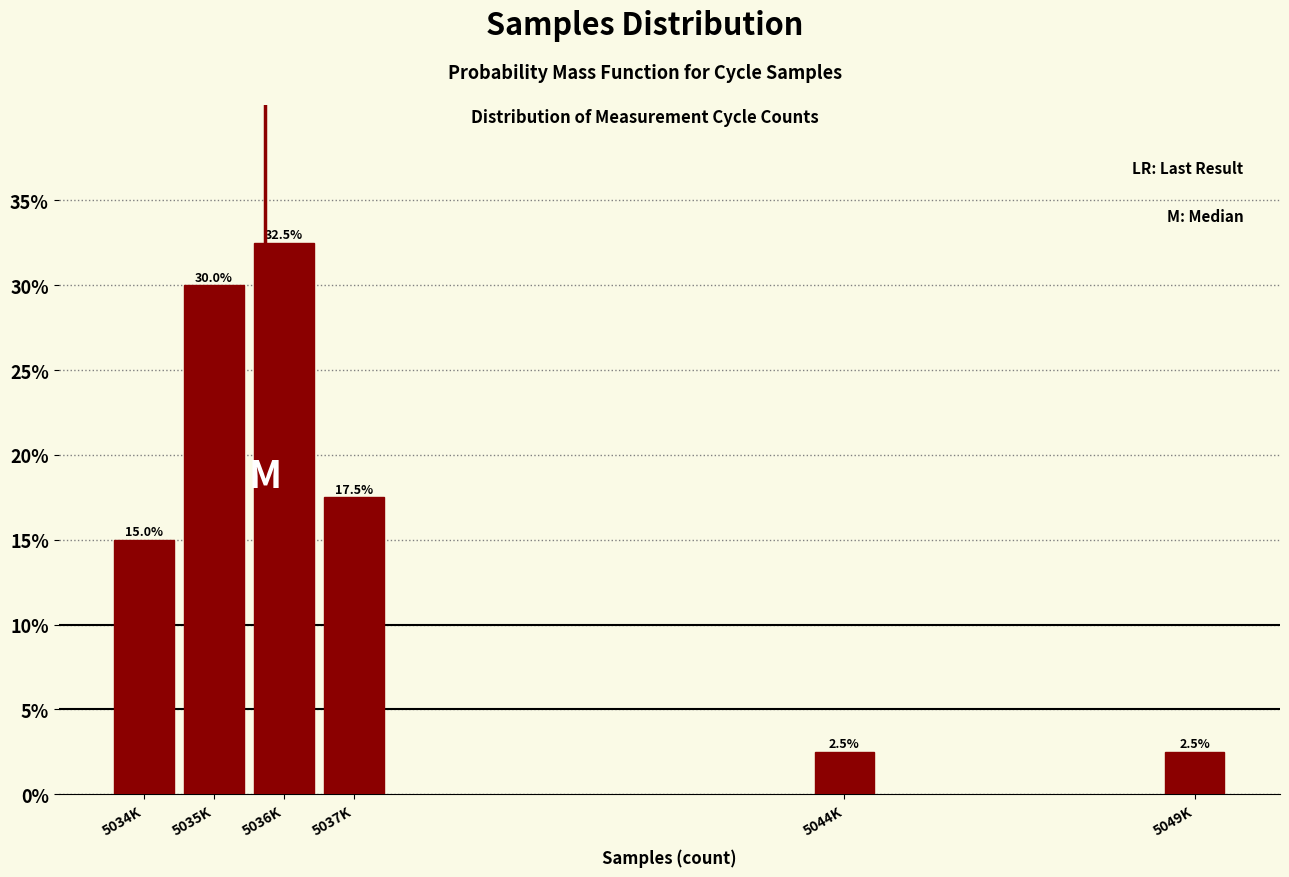

Reading left to right, list all the values displayed in this chart.

15.0	30.0	32.5	17.5	2.5	2.5